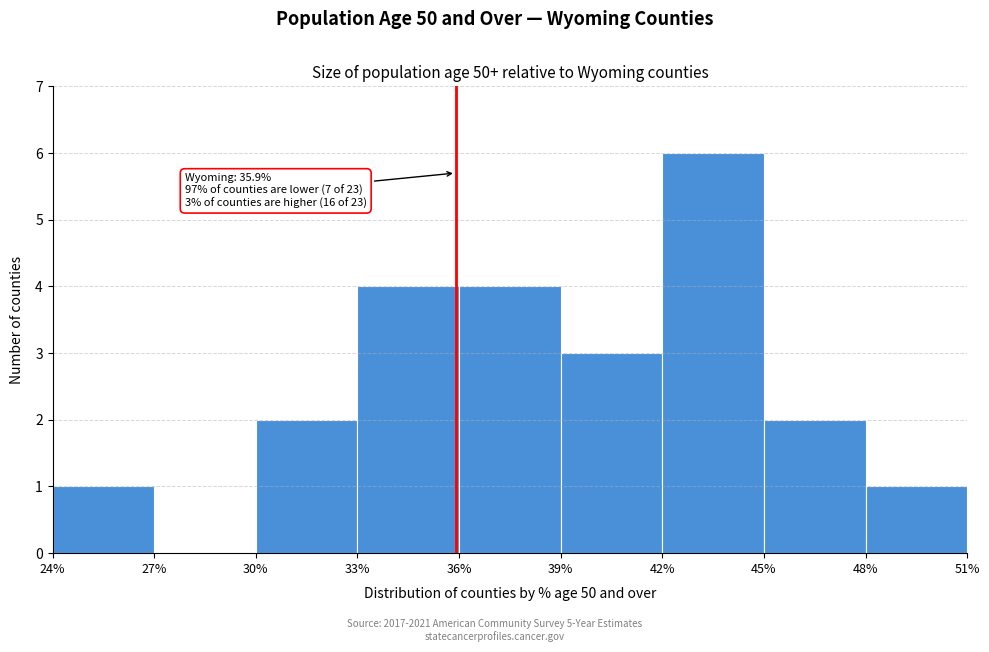

Over which range of the x-axis is the bar tallest?

42% to 45%